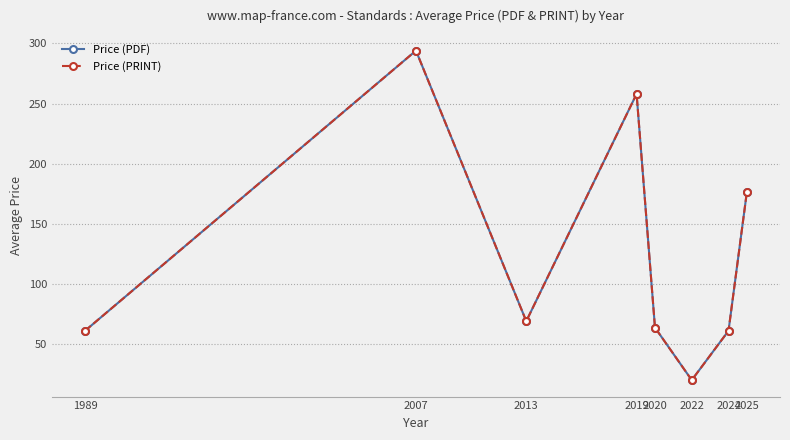

Between 2007 and 2019, which series saw the biggest shift?

Price (PDF)